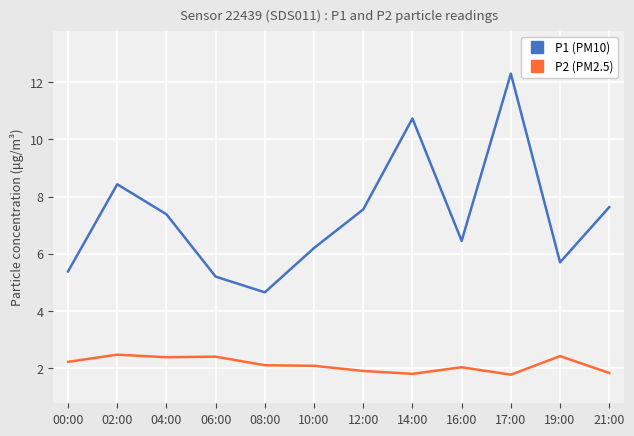

In P2 (PM2.5), how many points are higher than both neighbors (excluding endpoints)?

4